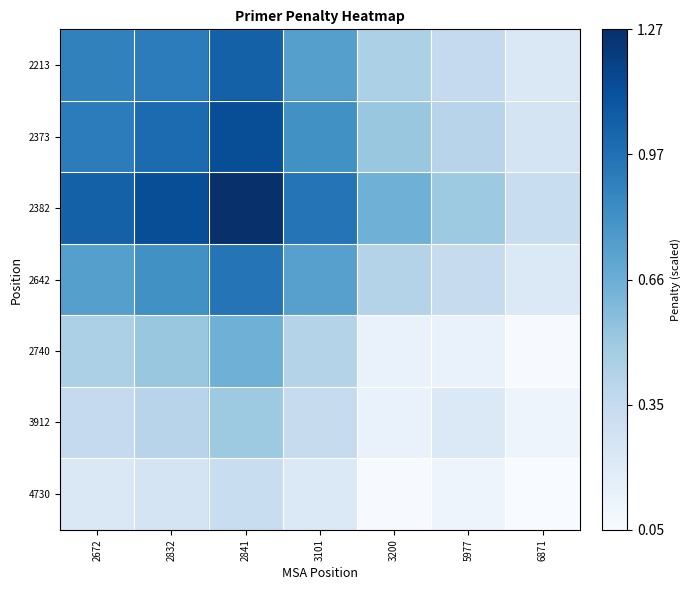

At which category does the chart reach its peak across all series?

2841